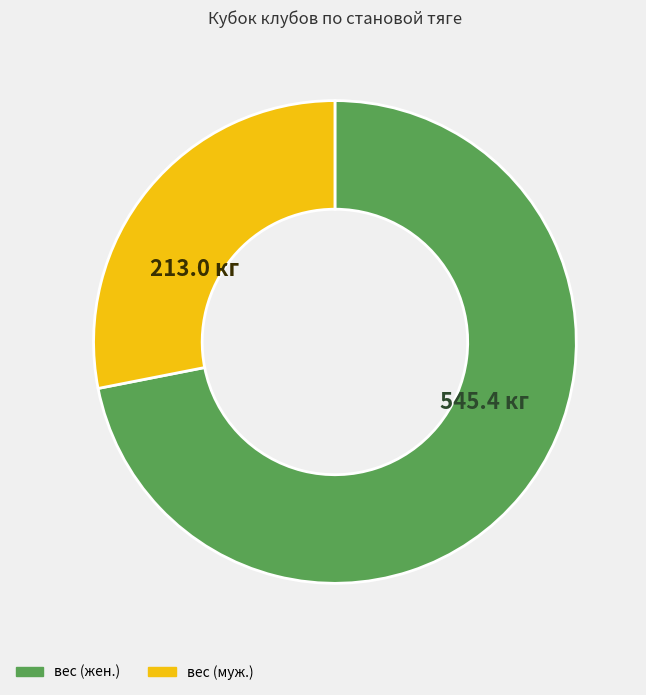

Is there any slice that represents more than half of the pie?

Yes